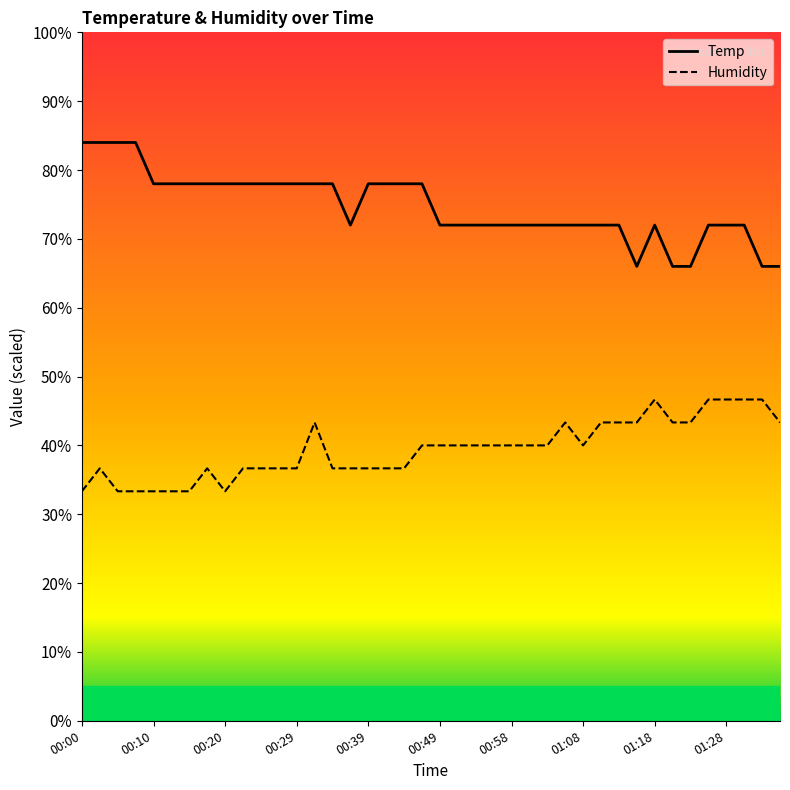

At how many categories does at least one series exceed 66?

40